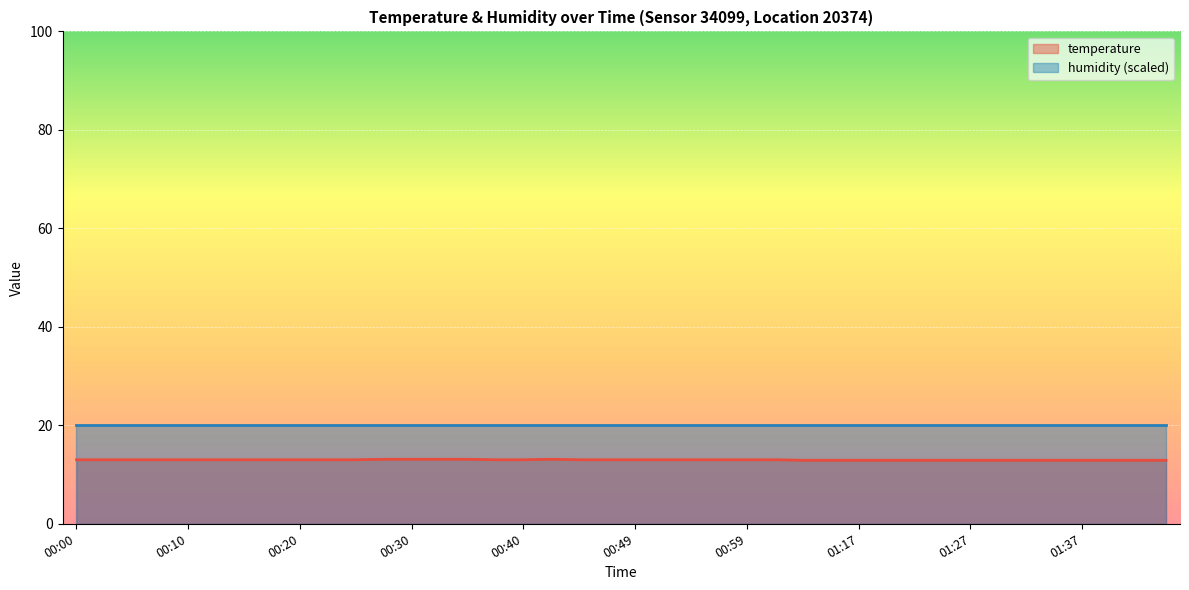

How many points are higher than both their immediate neighbors (excluding endpoints)?

1